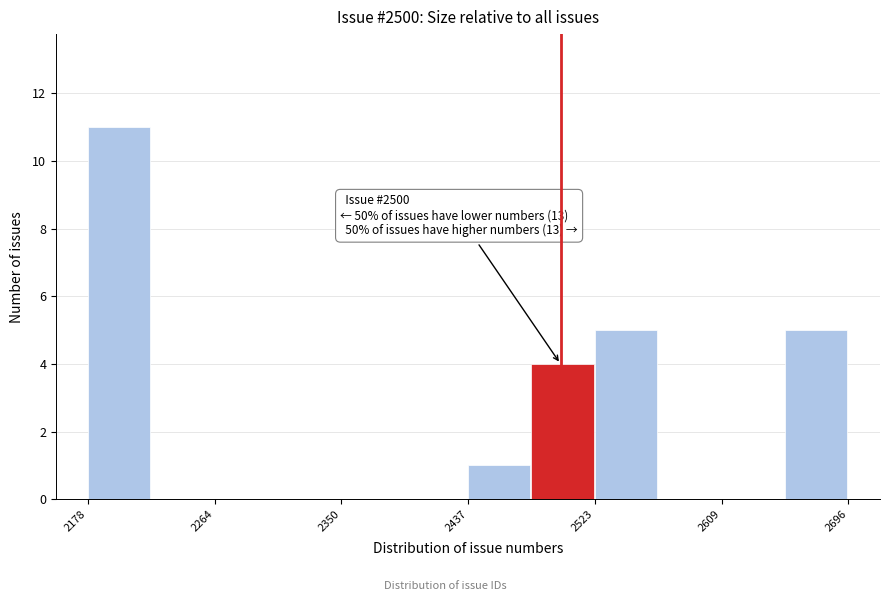

Which range on the x-axis has the tallest bar?

2180 to 2220